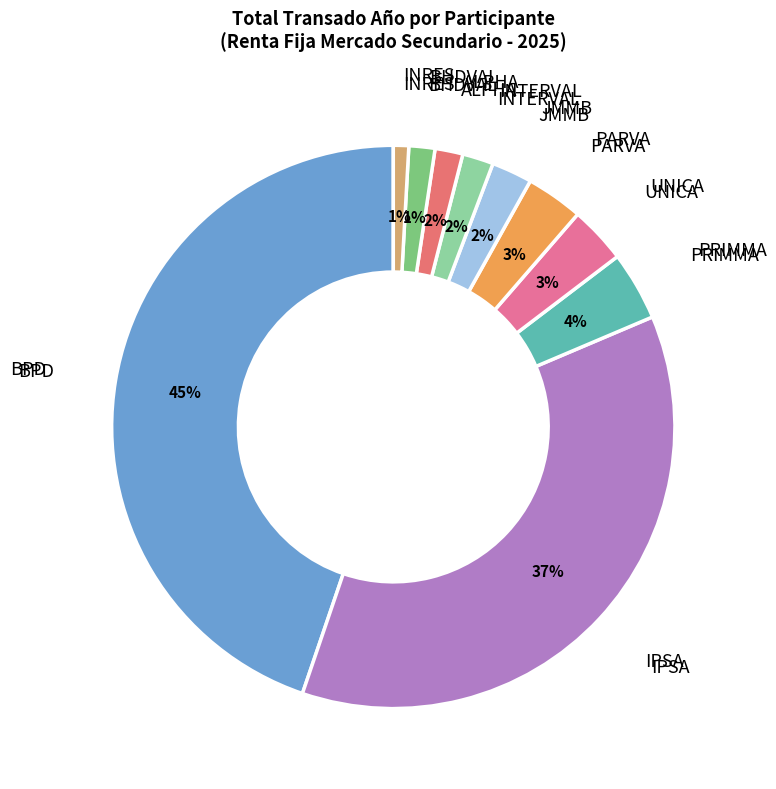

How many slices are in this pie chart?

10